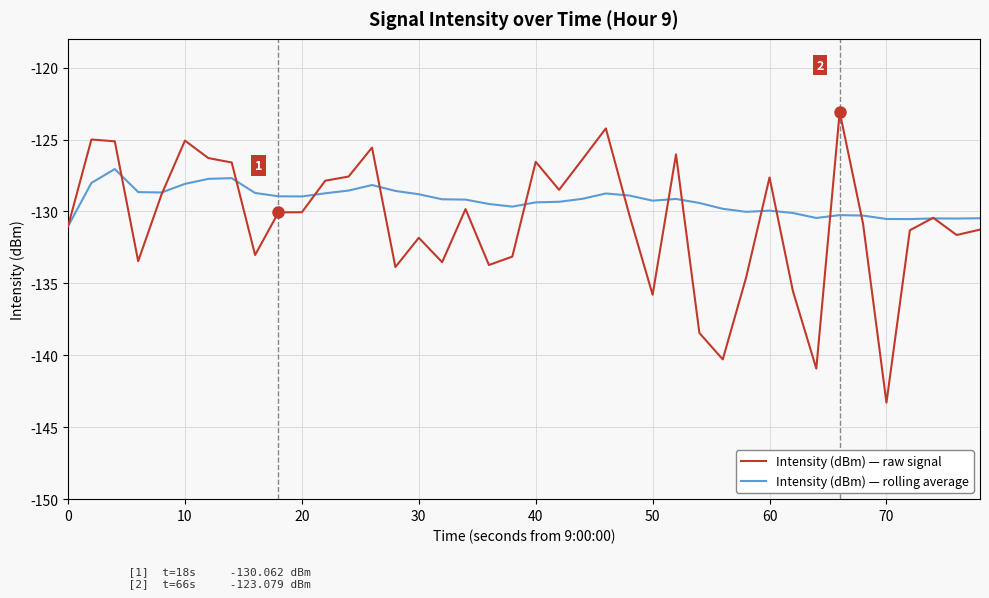

True or false: Intensity (dBm) — raw signal has more than 0 interior local peaks.

True